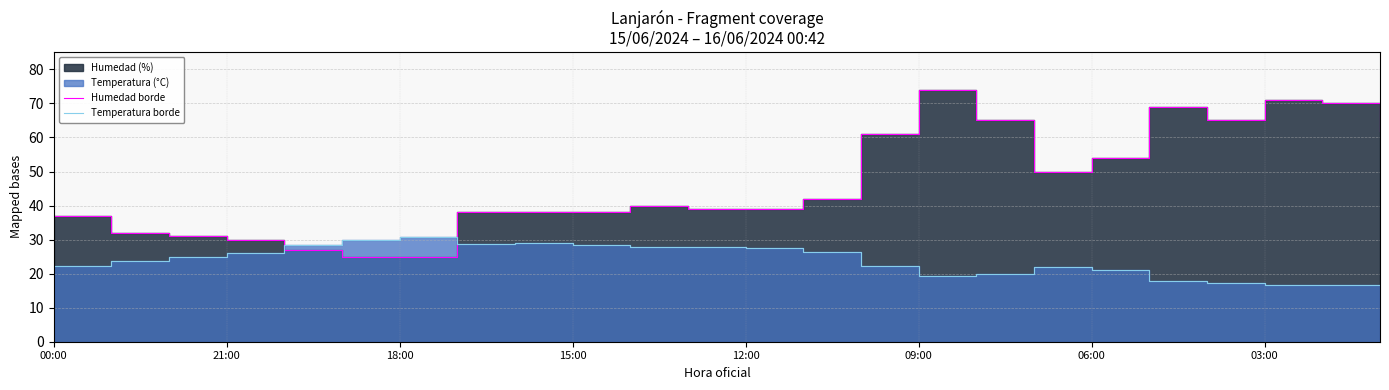

Which series has the largest range (max minus min)?

Humedad borde